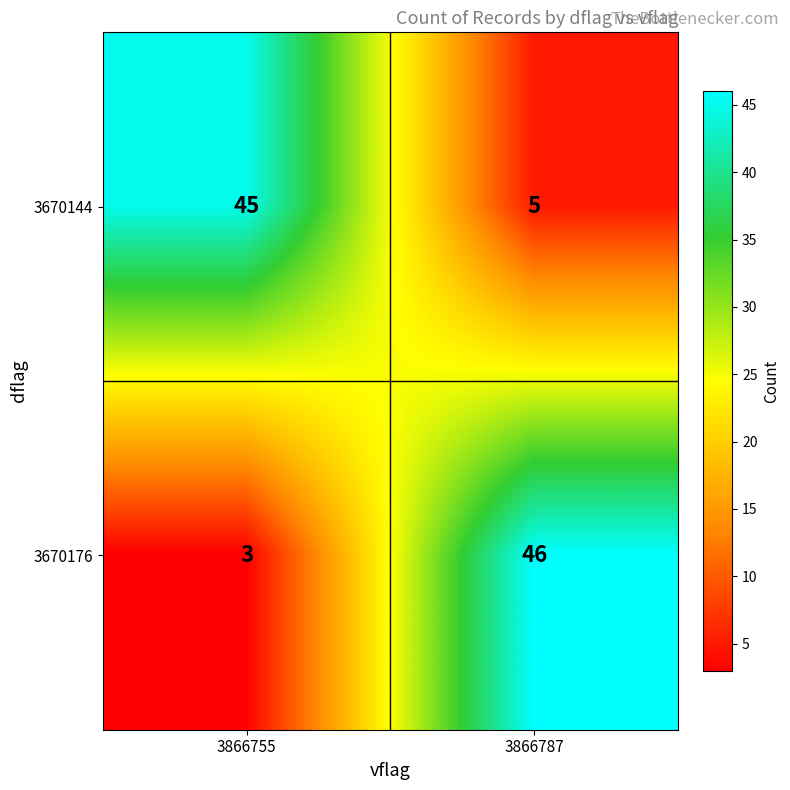

What is the difference between the maximum and minimum values in the 3670176 series?

43